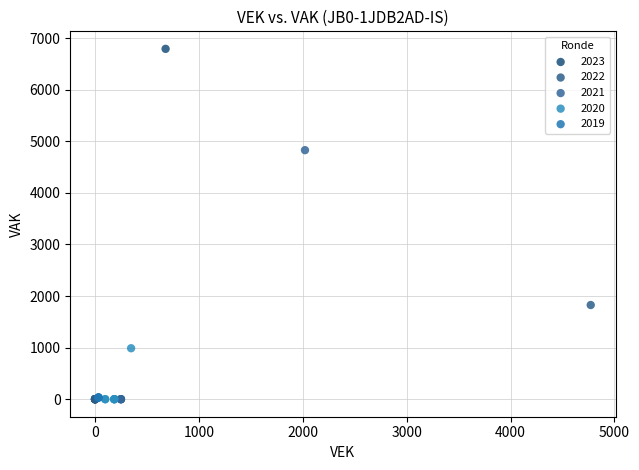

Which series contains the highest Y value?

2023